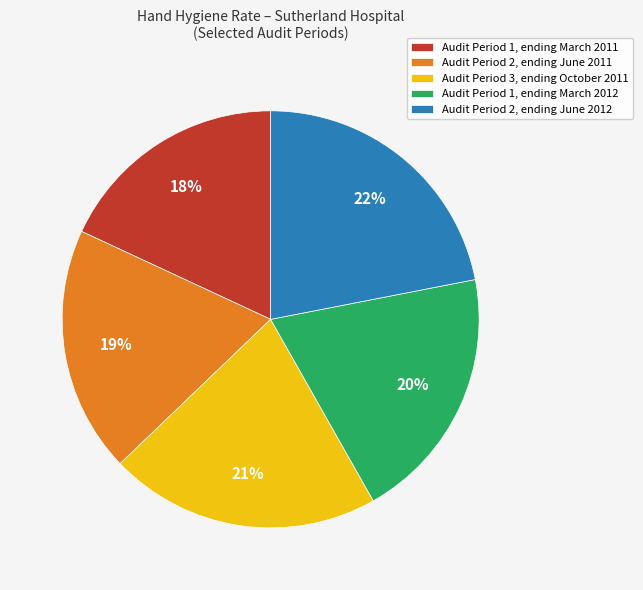

To the nearest percent, what percentage of the pie is Audit Period 2, ending June 2012?

22%